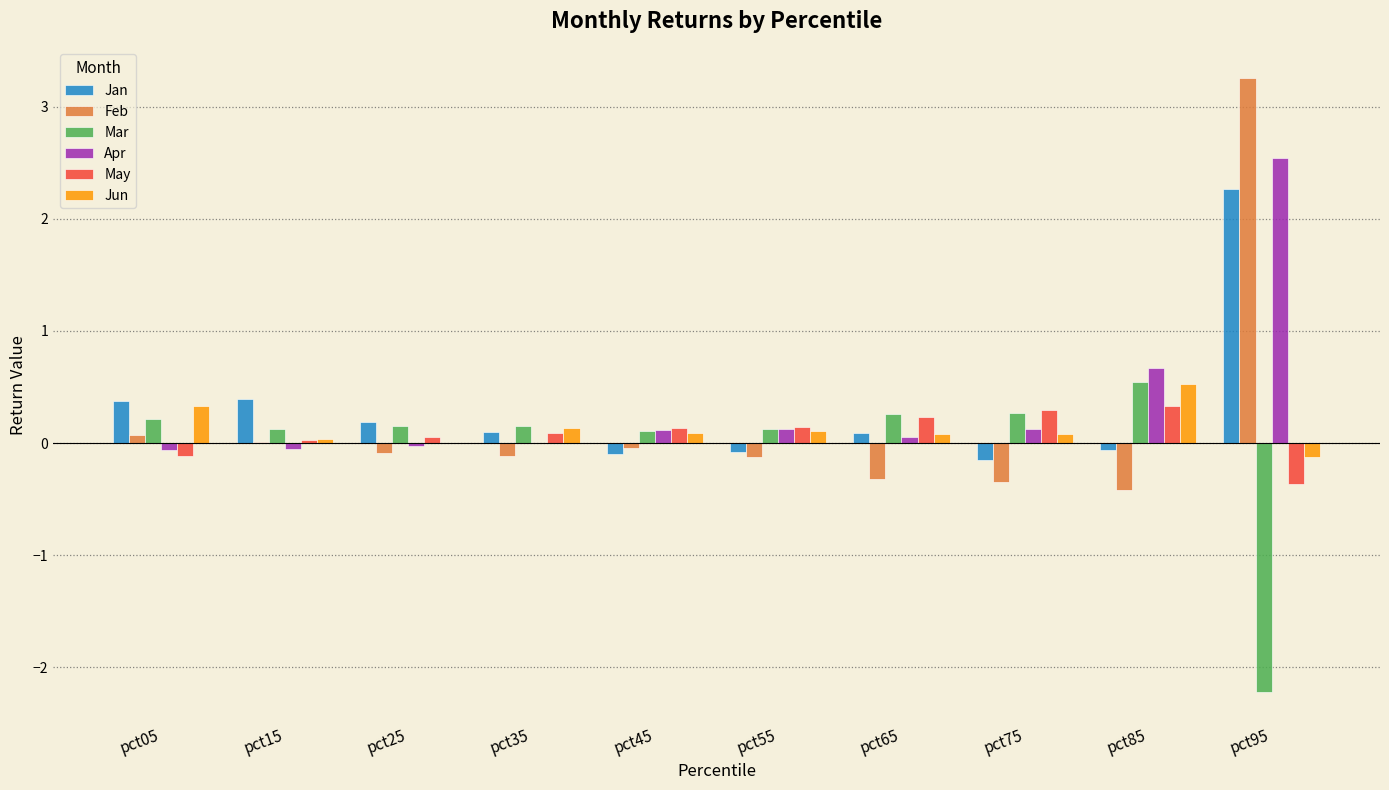

The Jan series shows 3.5 at pct95. True or false?

False